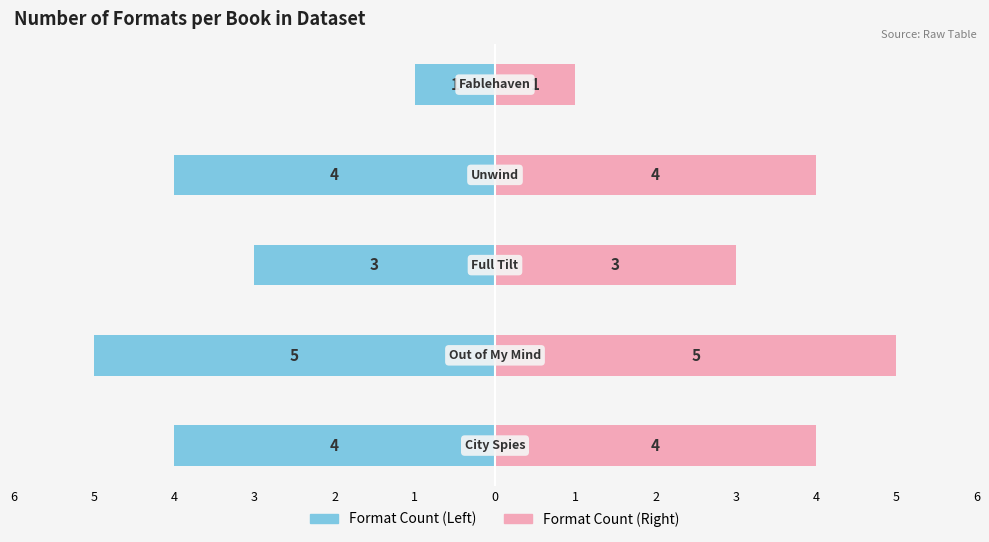

Which series changed the most between 1 and 4?

Format Count (Left)